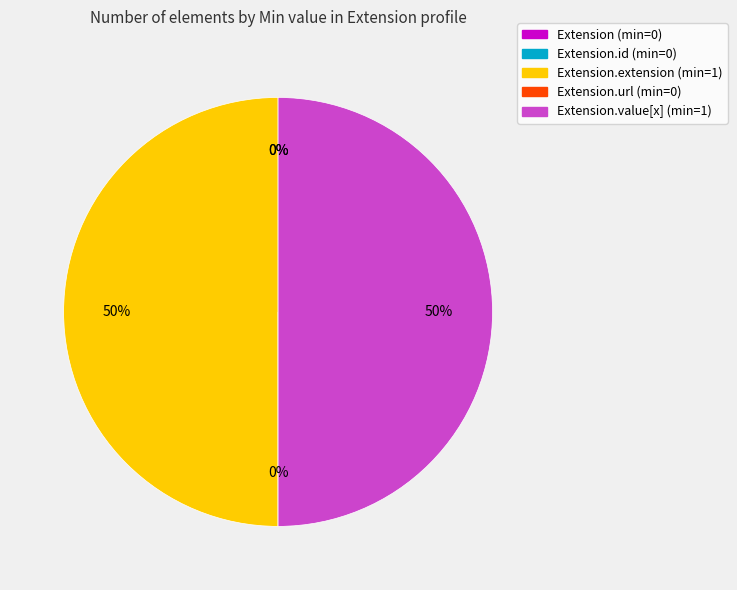

To the nearest percent, what percentage of the pie is Extension.extension?

50%